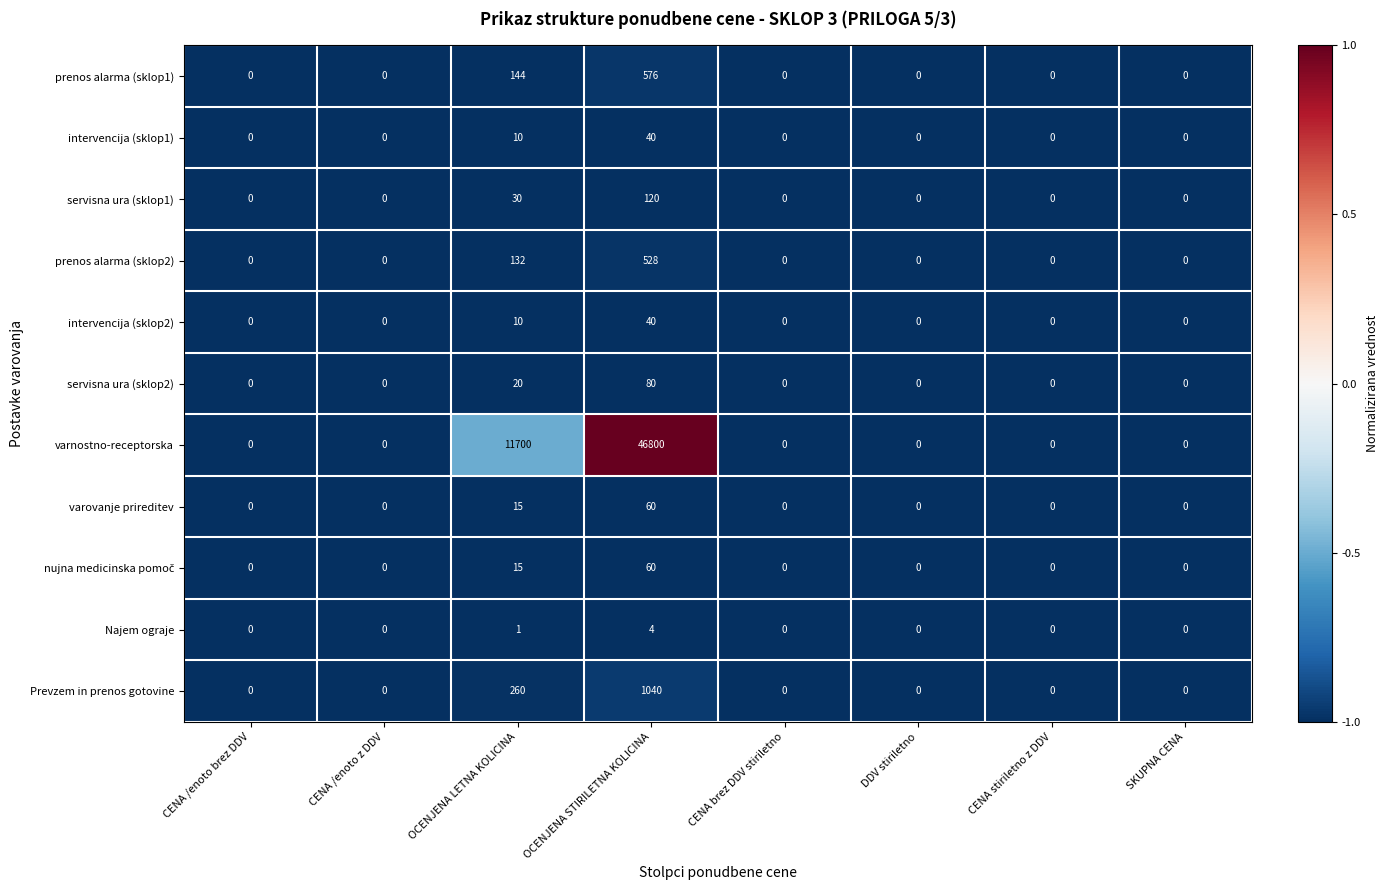

At which label does Prevzem in prenos gotovine reach its peak?

OCENJENA STIRILETNA KOLICINA